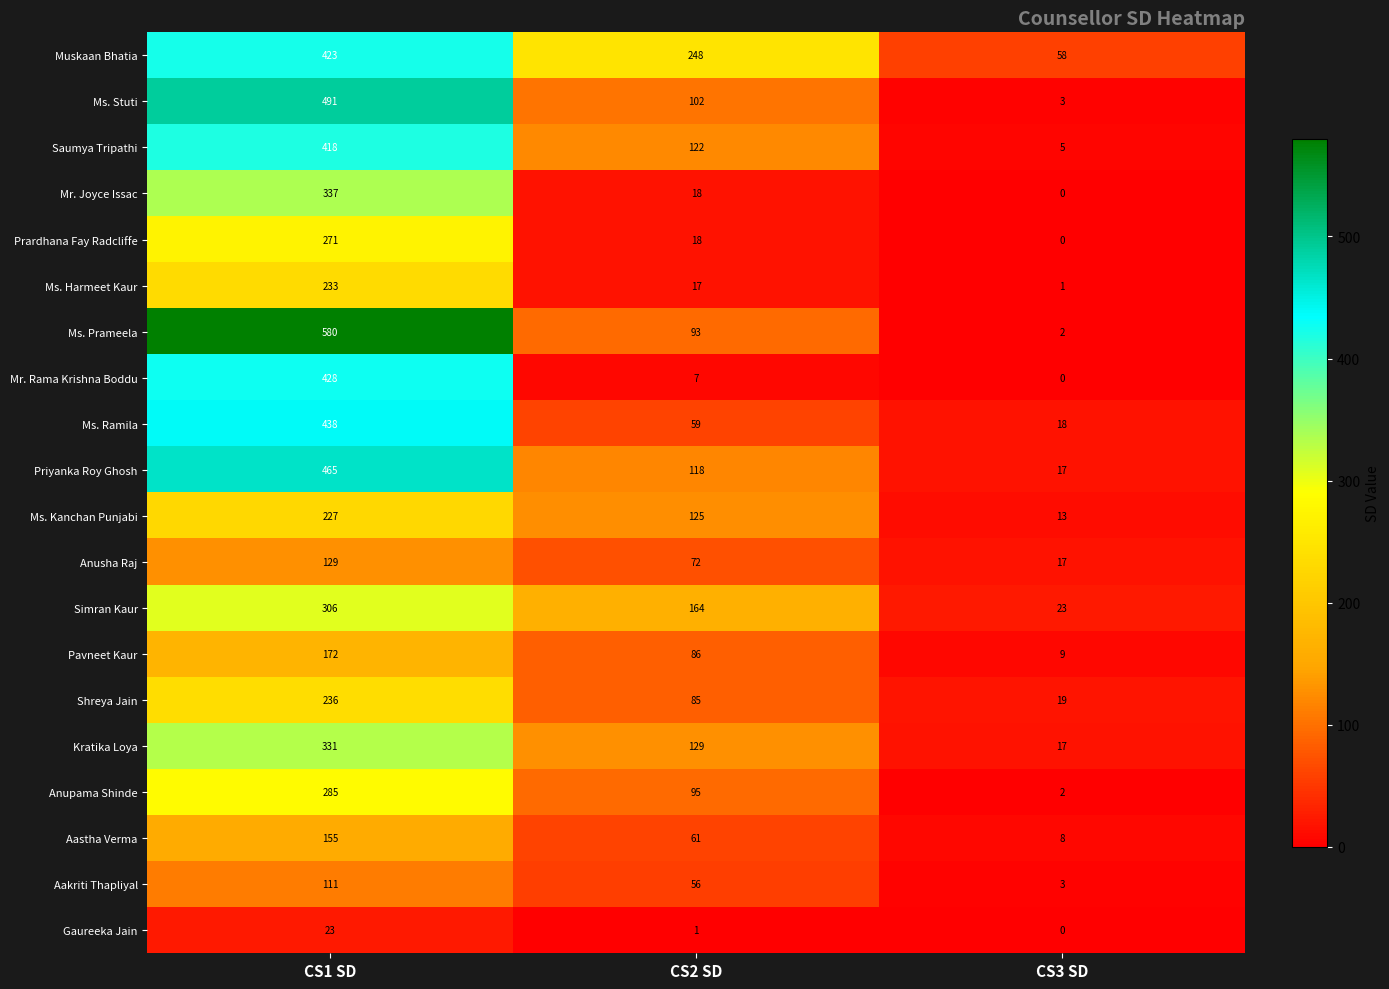

At which category is the sum across all series the highest?

CS1 SD